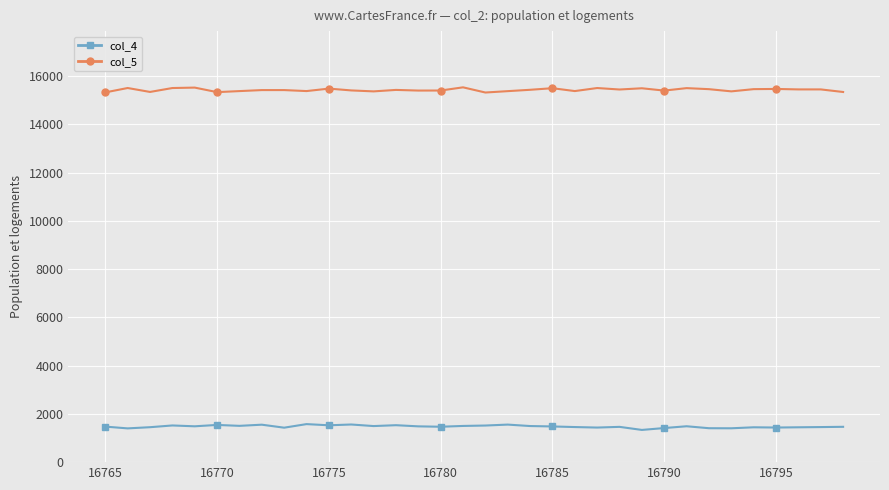

What is the sum of the col_5 values at 23 and 18?

30818